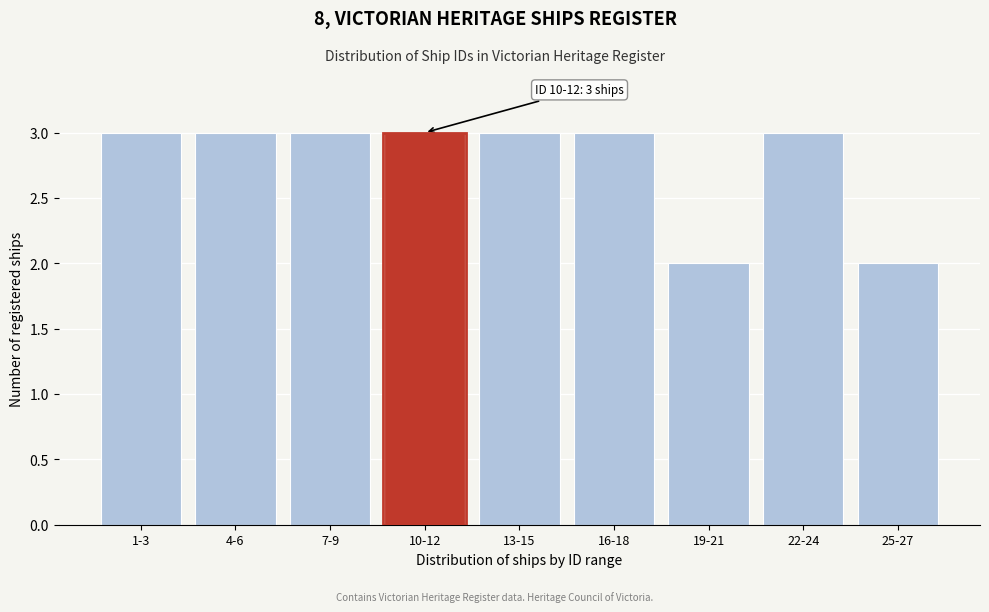

Reading left to right, transcribe all the data shown in this chart.

1-3=3	4-6=3	7-9=3	10-12=3	13-15=3	16-18=3	19-21=2	22-24=3	25-27=2